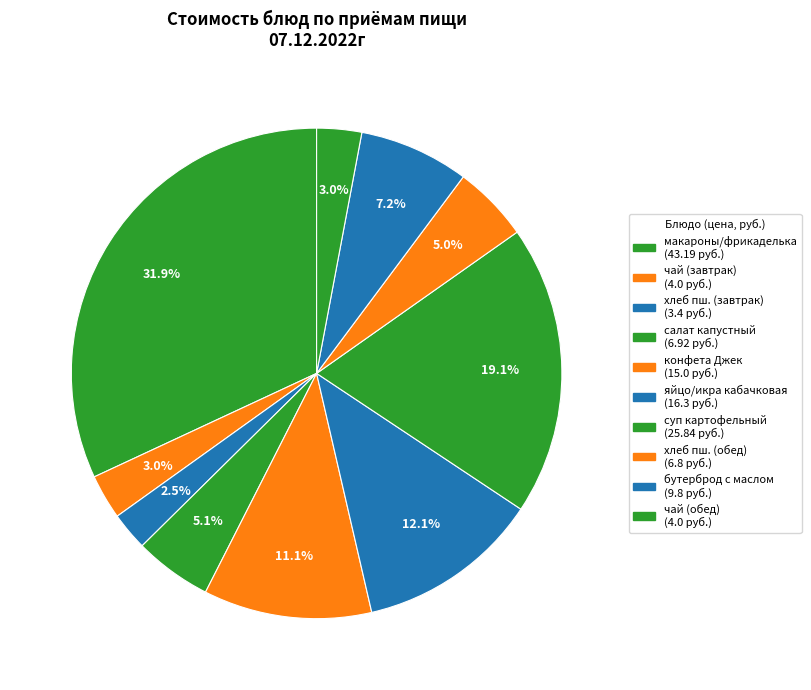

Count the number of slices in the pie.

10